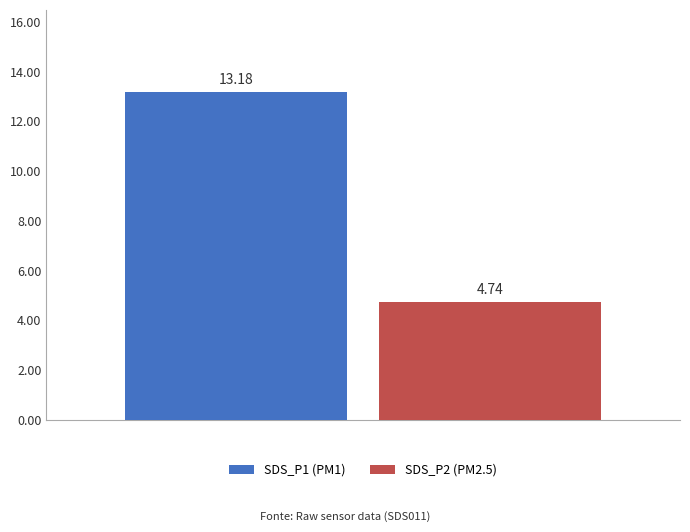

Count the number of data series in this chart.

2